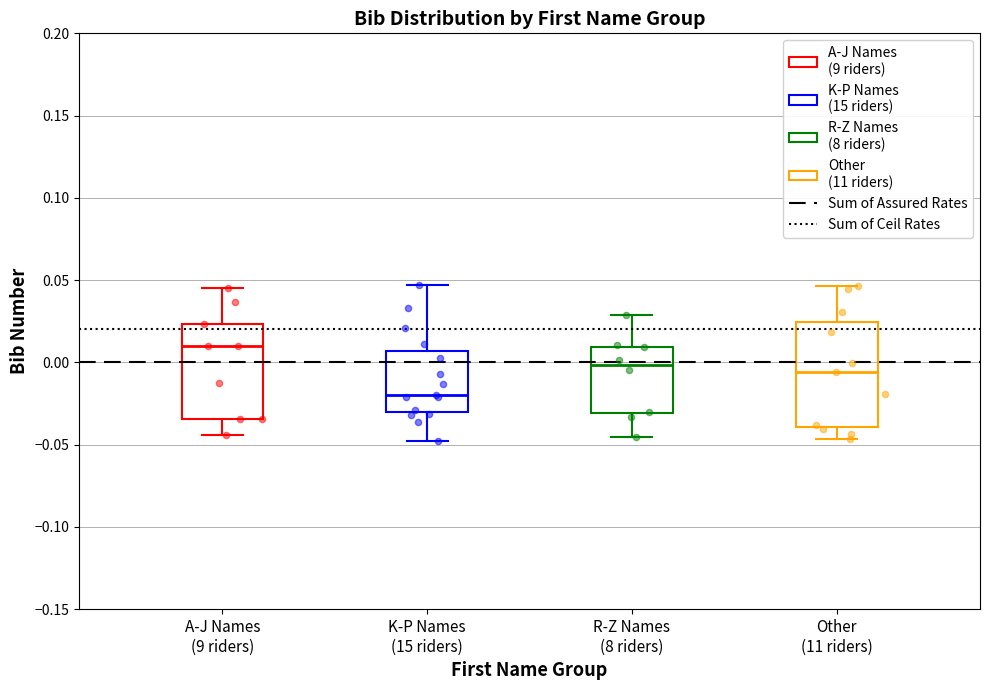

Reading left to right, transcribe this box plot: for each box, give where its median line is, the range the box spans, and where its two whiskers end, as read against the y-axis. The values are not printed on the chart, so give them approximately, as read against the axis.

A-J Names (9 riders): median 0.010, box -0.035 to 0.025, whiskers -0.045 to 0.045
K-P Names (15 riders): median -0.020, box -0.030 to 0.005, whiskers -0.050 to 0.045
R-Z Names (8 riders): median 0.000, box -0.030 to 0.010, whiskers -0.045 to 0.030
Other (11 riders): median -0.005, box -0.040 to 0.025, whiskers -0.045 to 0.045